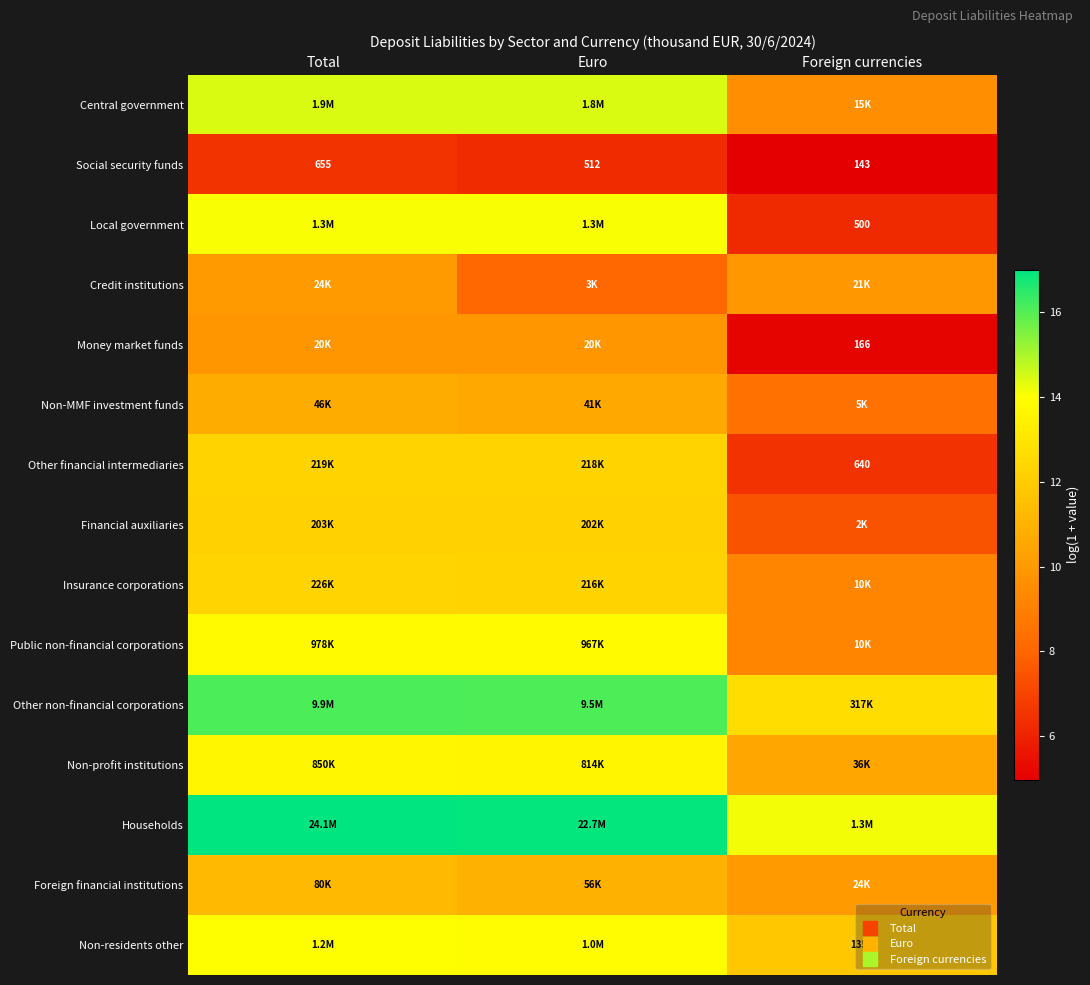

Which category has the lowest value across all series?

Foreign currencies